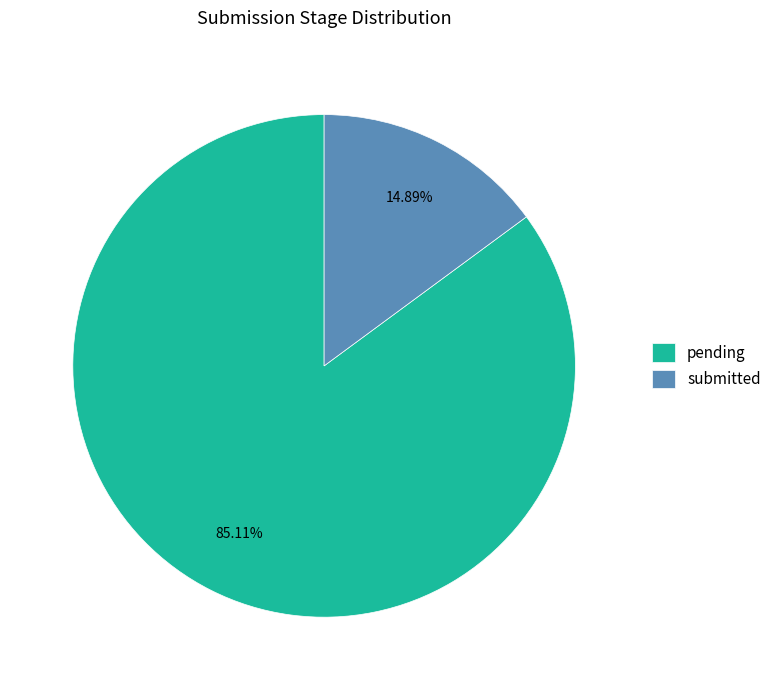

Which slice represents more than half of the pie?

pending